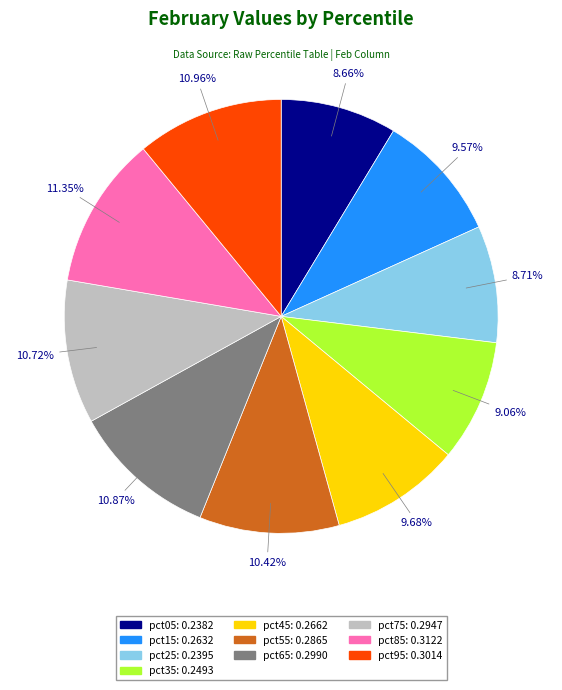

Between pct95 and pct35, which is larger?

pct95